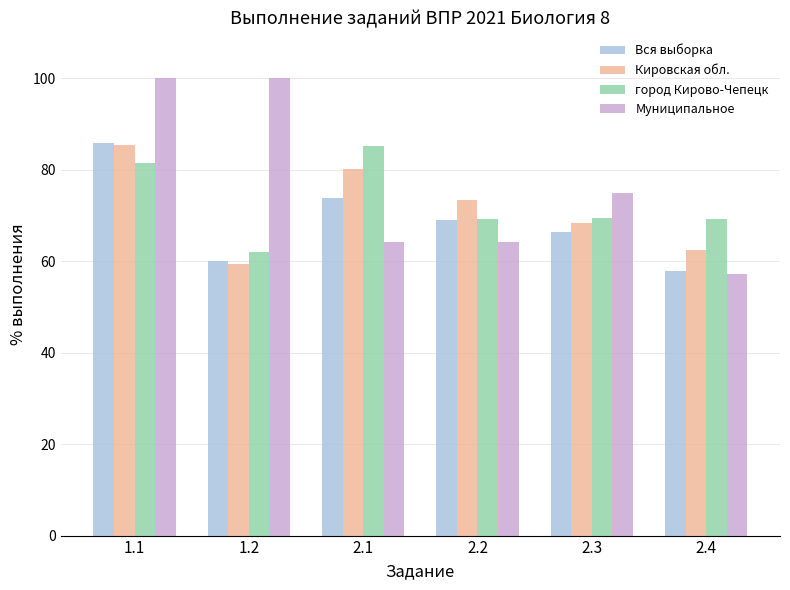

What is the sum of all город Кирово-Чепецк values?

436.7